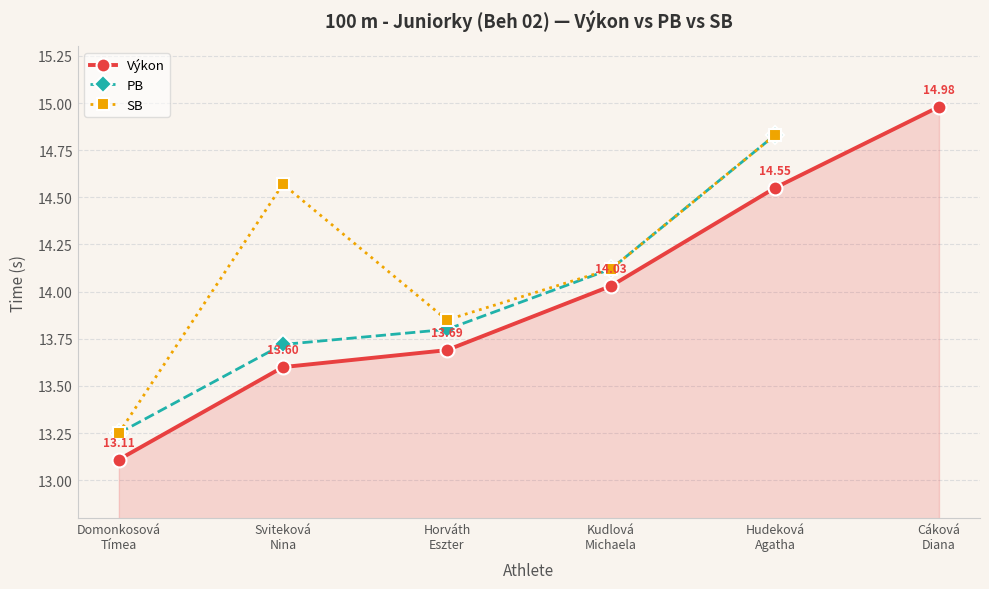

What is the label of the 1st point from the left?

Domonkosová
Tímea